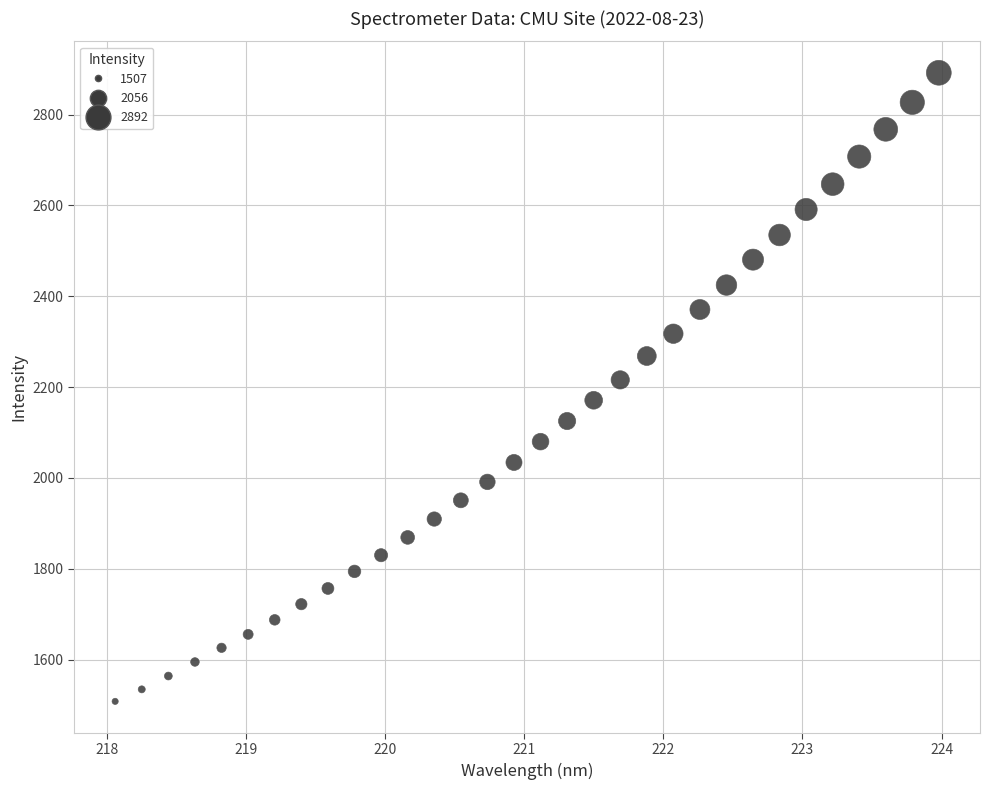

Count the number of points in this scatter plot.

32